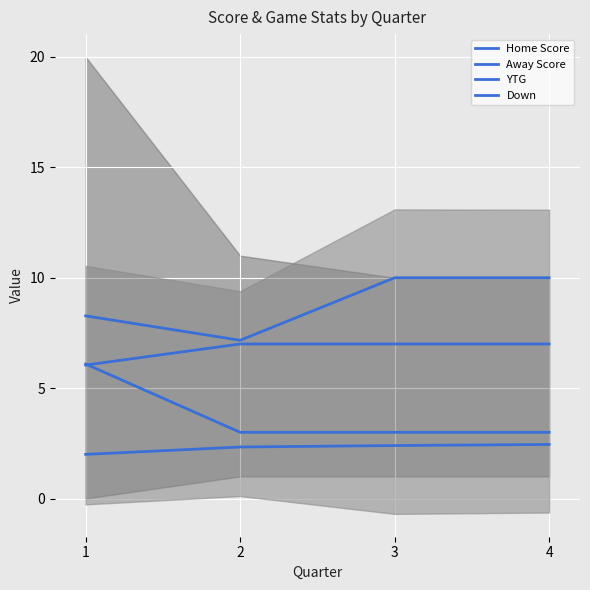

How many distinct data groups are displayed?

4